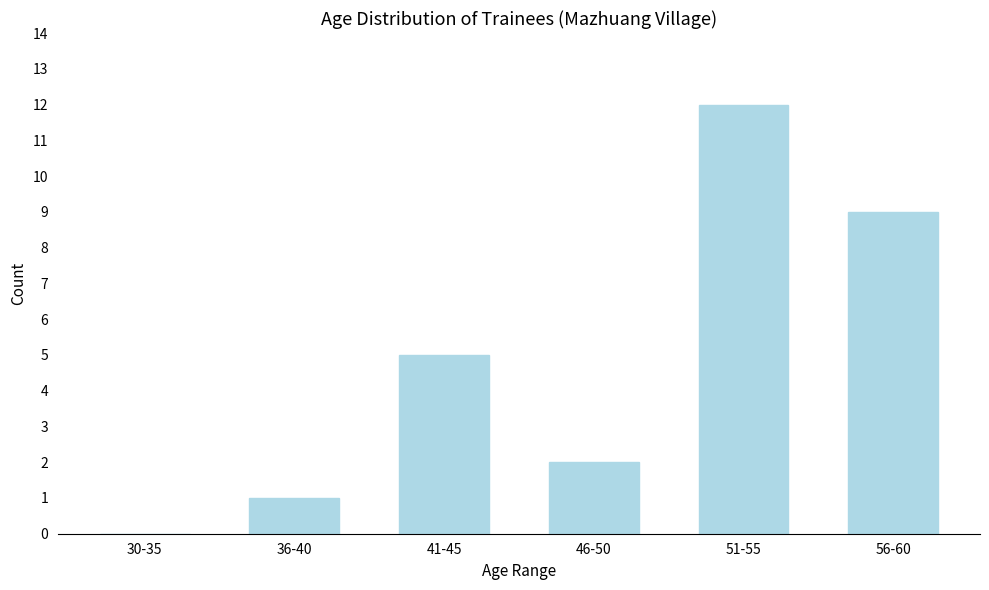

Reading left to right, extract all data points from this chart.

30-35=0	36-40=1	41-45=5	46-50=2	51-55=12	56-60=9